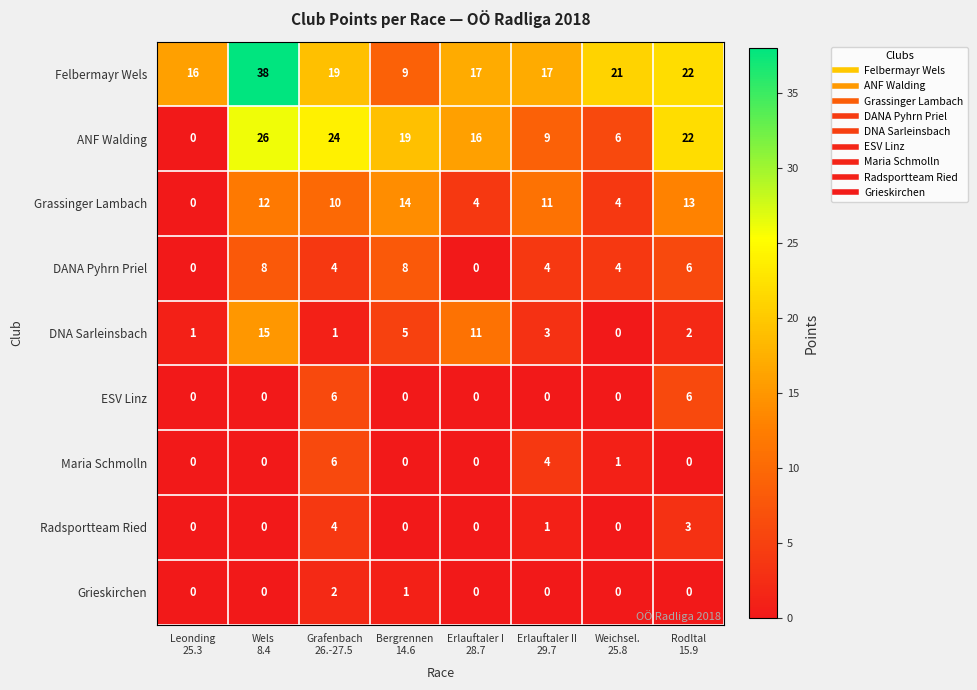

What is the highest value of the ANF Walding series?

26